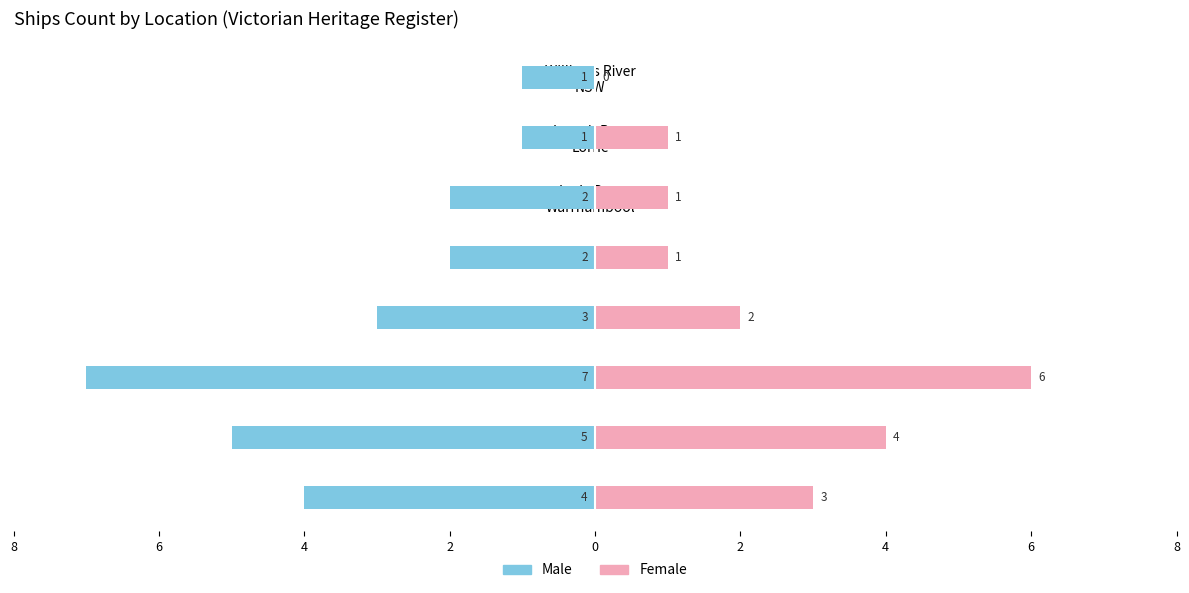

Reading right to left, list all the values displayed in this chart.

Male: -1	-1	-2	-2	-3	-7	-5	-4
Female: 0	1	1	1	2	6	4	3